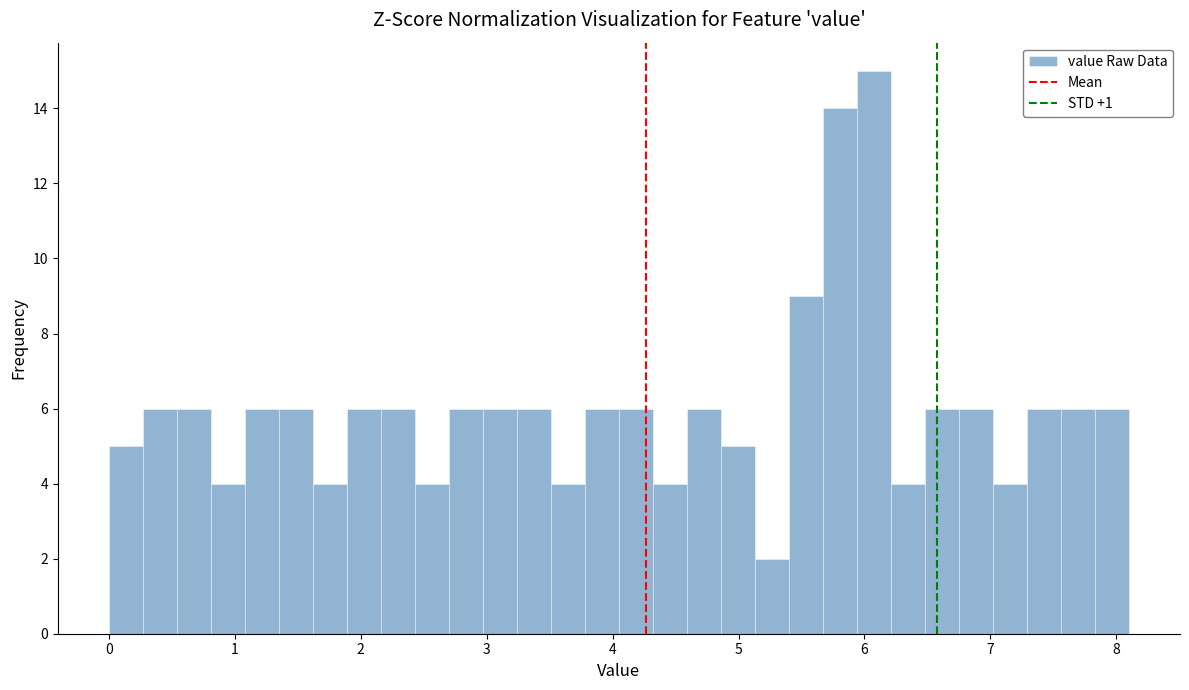

Read against the x-axis, roughly where is the centre of the tallest bar?

6.1